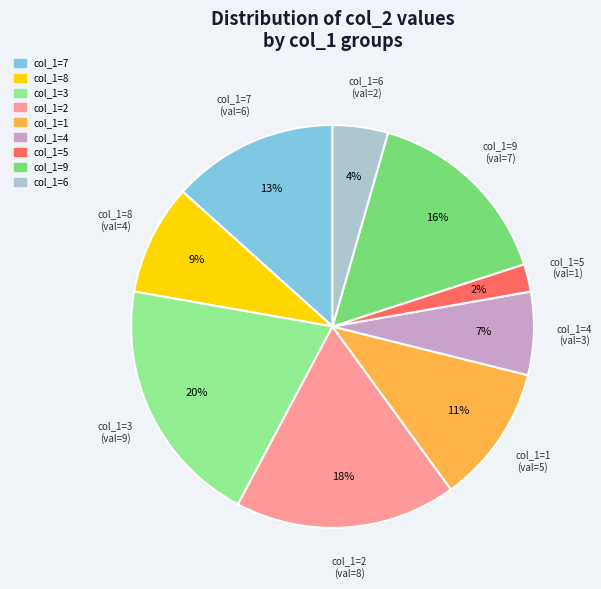

Does col_1=5 account for over 50% of the chart?

No